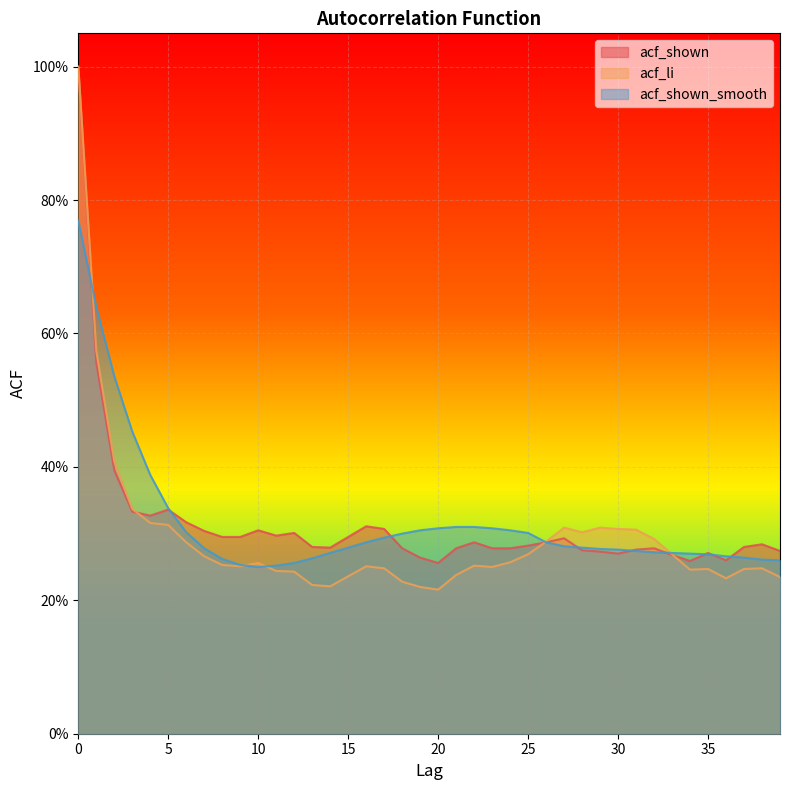

Reading left to right, what are all the values shown in this chart?

acf_shown: 0=1.0	1=0.6	2=0.4	3=0.3	4=0.3	5=0.3	6=0.3	7=0.3	8=0.3	9=0.3	10=0.3	11=0.3	12=0.3	13=0.3	14=0.3	15=0.3	16=0.3	17=0.3	18=0.3	19=0.3	20=0.3	21=0.3	22=0.3	23=0.3	24=0.3	25=0.3	26=0.3	27=0.3	28=0.3	29=0.3	30=0.3	31=0.3	32=0.3	33=0.3	34=0.3	35=0.3	36=0.3	37=0.3	38=0.3	39=0.3
acf_li: 0=1.0	1=0.6	2=0.4	3=0.3	4=0.3	5=0.3	6=0.3	7=0.3	8=0.3	9=0.3	10=0.3	11=0.2	12=0.2	13=0.2	14=0.2	15=0.2	16=0.3	17=0.2	18=0.2	19=0.2	20=0.2	21=0.2	22=0.3	23=0.2	24=0.3	25=0.3	26=0.3	27=0.3	28=0.3	29=0.3	30=0.3	31=0.3	32=0.3	33=0.3	34=0.2	35=0.2	36=0.2	37=0.2	38=0.2	39=0.2
acf_shown_smooth: 0=0.8	1=0.6	2=0.5	3=0.5	4=0.4	5=0.3	6=0.3	7=0.3	8=0.3	9=0.3	10=0.2	11=0.3	12=0.3	13=0.3	14=0.3	15=0.3	16=0.3	17=0.3	18=0.3	19=0.3	20=0.3	21=0.3	22=0.3	23=0.3	24=0.3	25=0.3	26=0.3	27=0.3	28=0.3	29=0.3	30=0.3	31=0.3	32=0.3	33=0.3	34=0.3	35=0.3	36=0.3	37=0.3	38=0.3	39=0.3